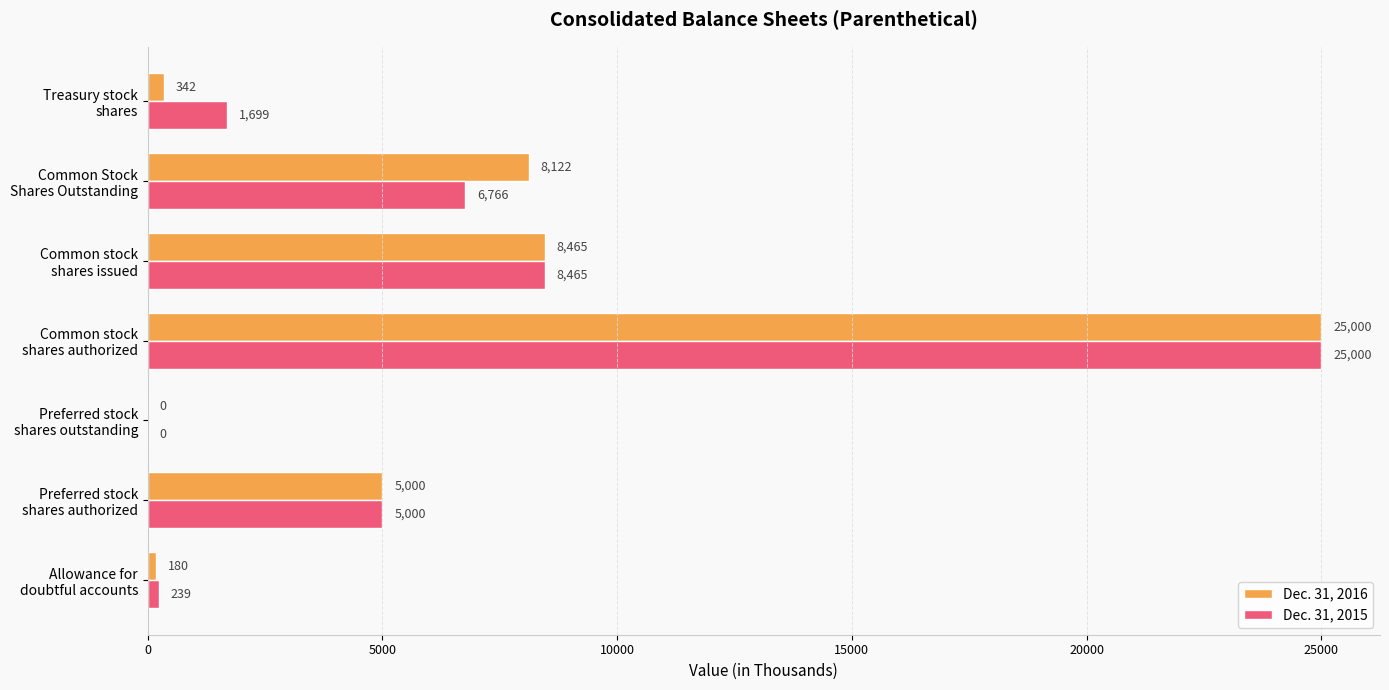

What is the sum of all Dec. 31, 2015 values?

47169